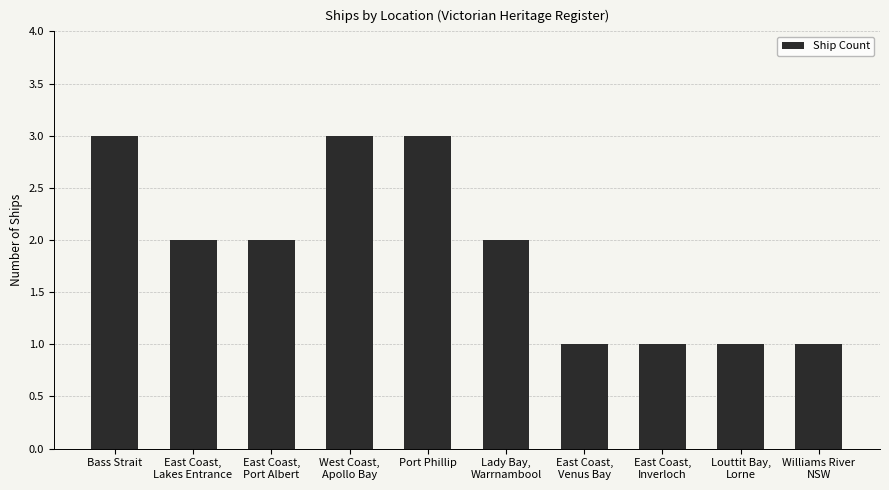

What is the label of the 5th bar from the right?

Lady Bay,
Warrnambool